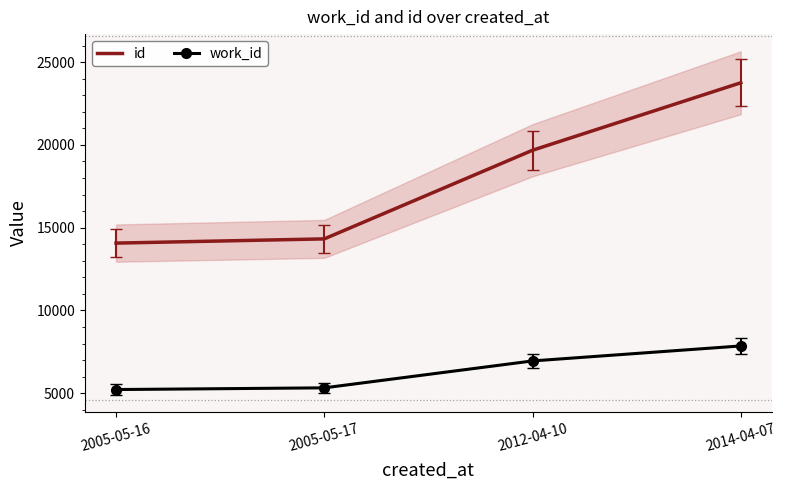

What is the average value of the work_id series?

6343